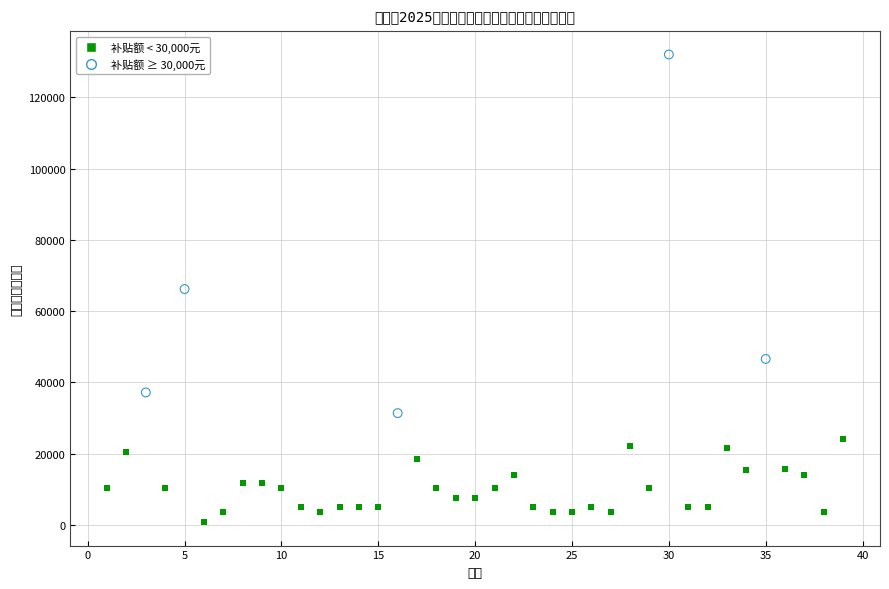

Which series has the largest Y range (max minus min)?

补贴额 ≥ 30,000元